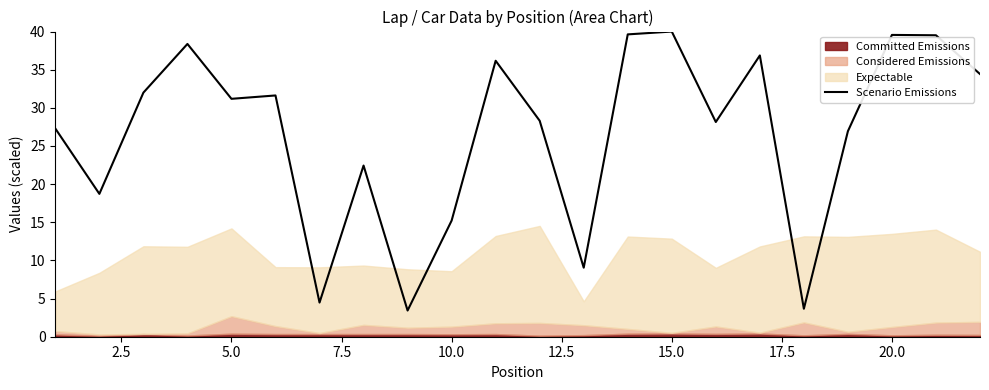

What is the maximum value for Scenario Emissions?

40.0